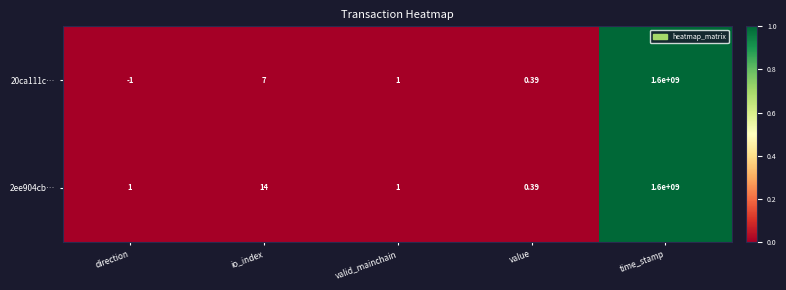

Is the value of 2ee904cb… at time_stamp greater than the value of 20ca111c… at direction?

Yes